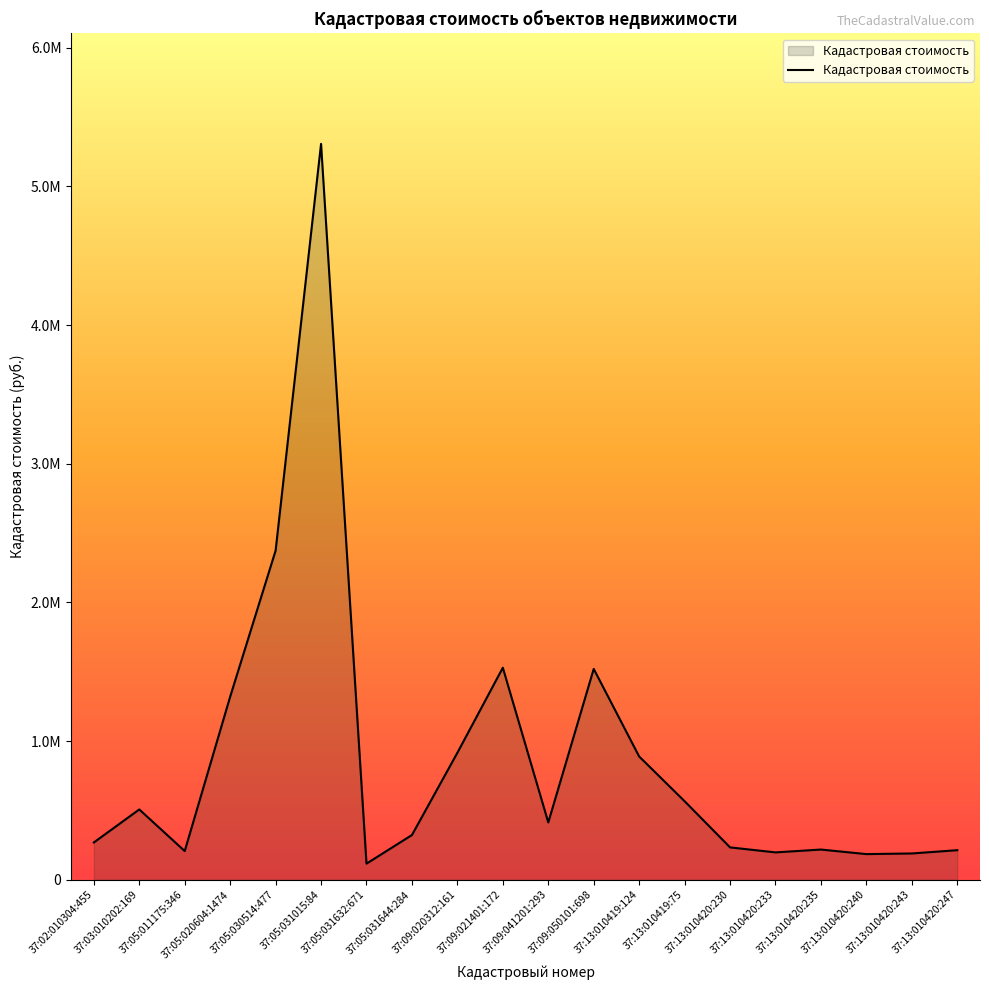

Rank the categories by value from highest to lowest.

37:05:031015:84, 37:05:030514:477, 37:09:021401:172, 37:09:050101:698, 37:05:020604:1474, 37:09:020312:161, 37:13:010419:124, 37:13:010419:75, 37:03:010202:169, 37:09:041201:293, 37:05:031644:284, 37:02:010304:455, 37:13:010420:230, 37:13:010420:235, 37:13:010420:247, 37:05:011175:346, 37:13:010420:233, 37:13:010420:243, 37:13:010420:240, 37:05:031632:671